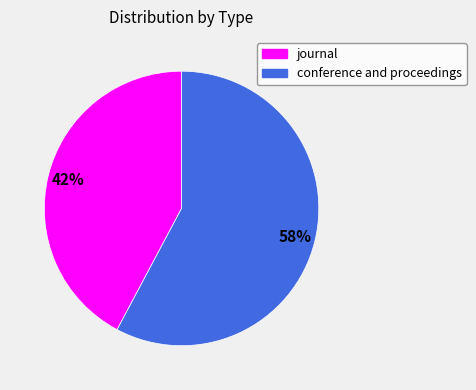

True or false: journal accounts for 52% of the total.

False